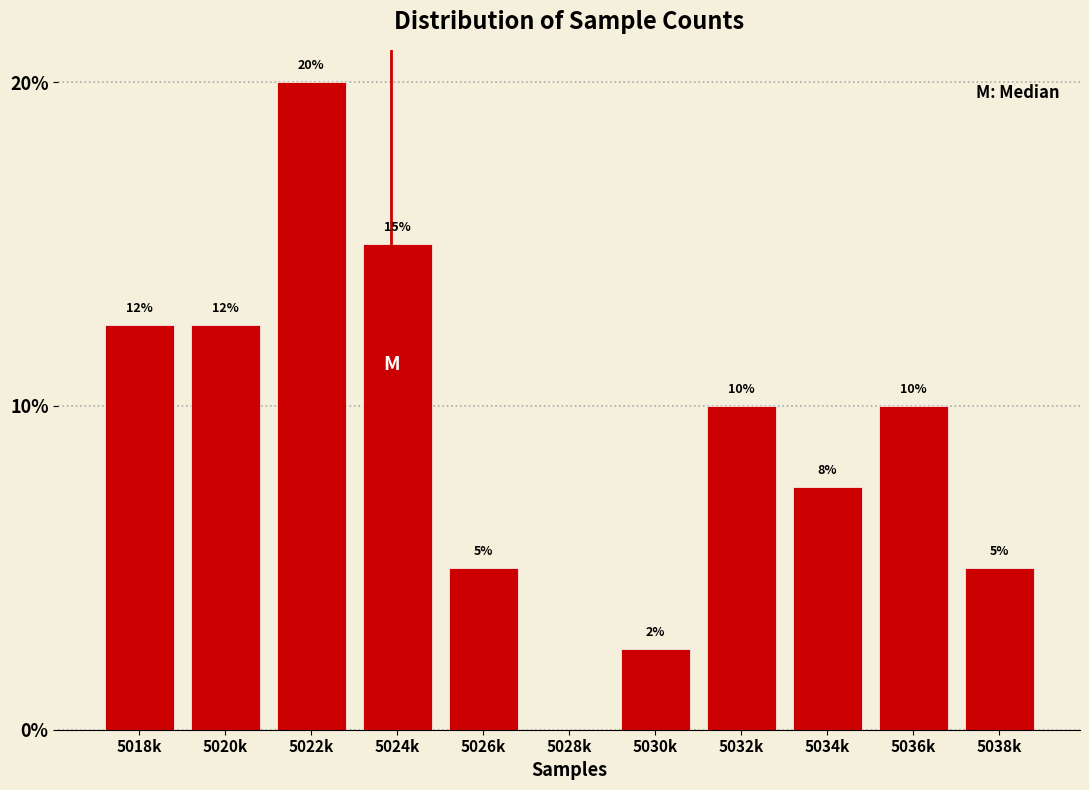

At which label does the data first exceed 10?

5018k